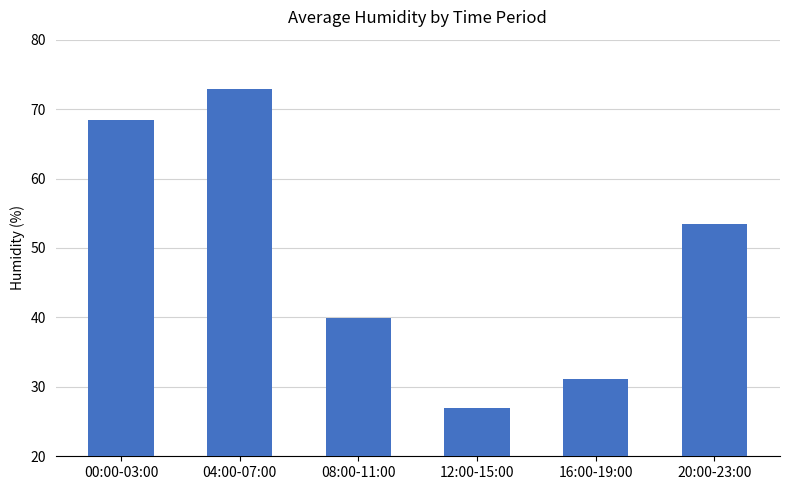

What is the label of the 4th bar from the left?

12:00-15:00